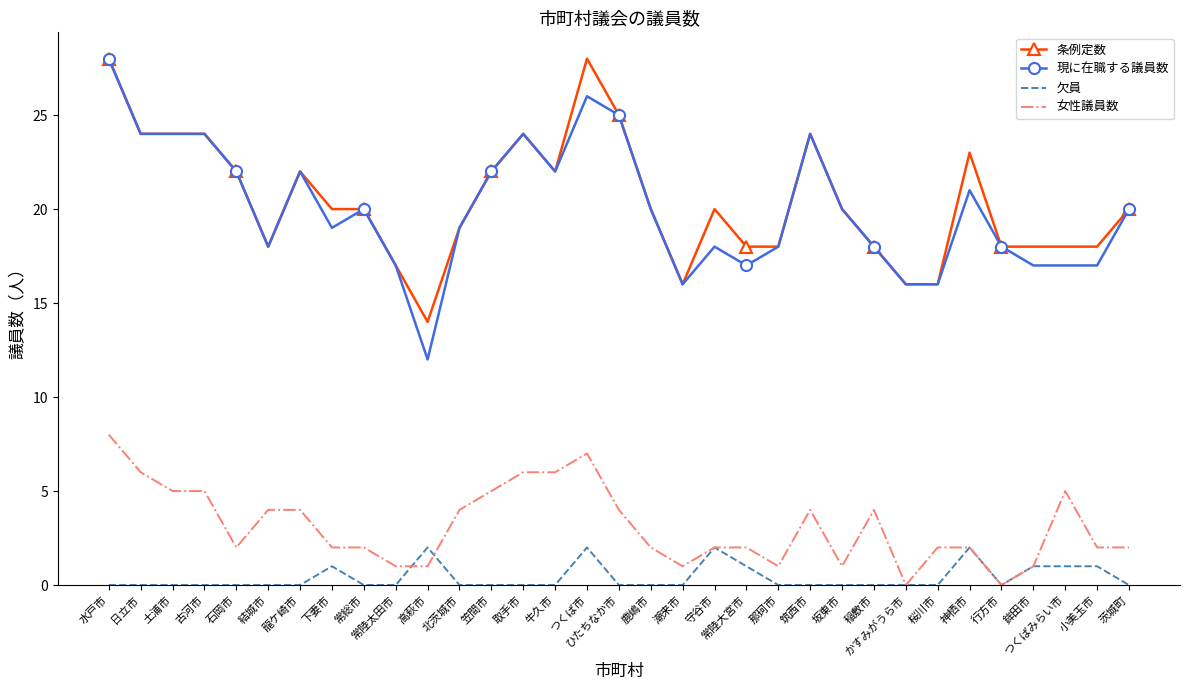

What is the total value across all series at 北茨城市?

42